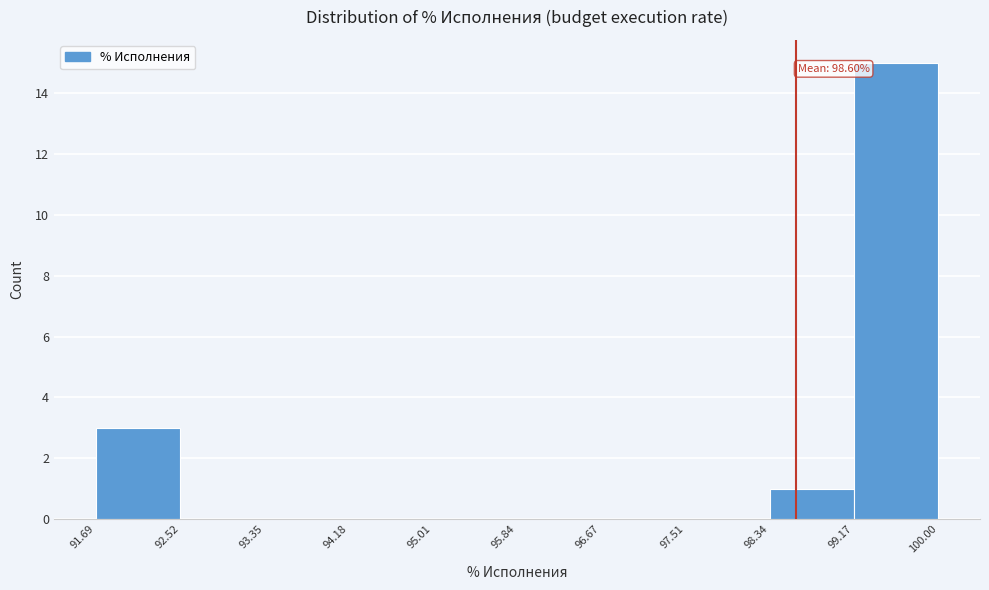

Over which range of the x-axis is the bar tallest?

99.17 to 100.00